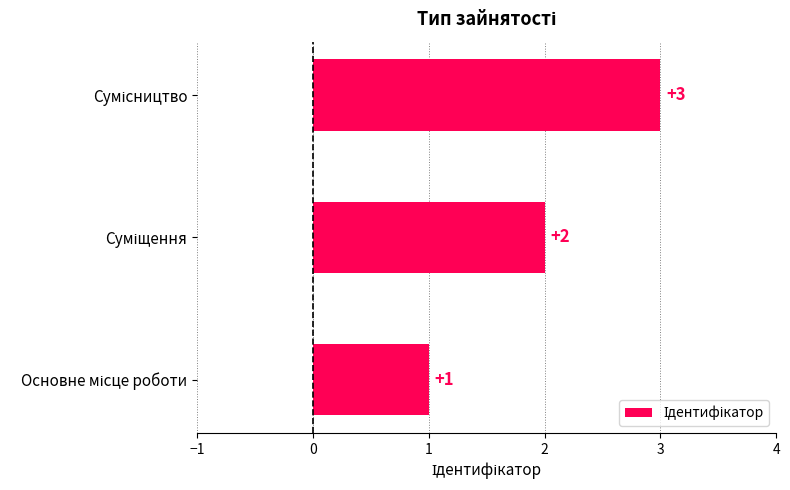

How many values are between 1 and 3?

3